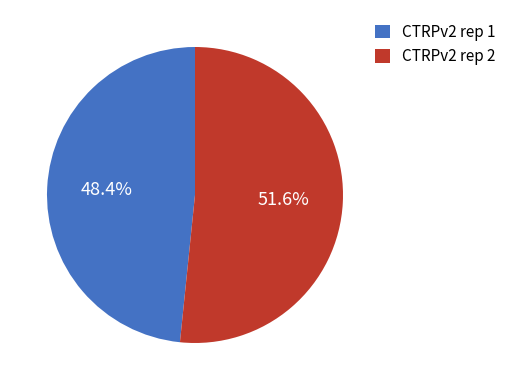

What portion of the pie excludes CTRPv2 rep 1?

51.6%